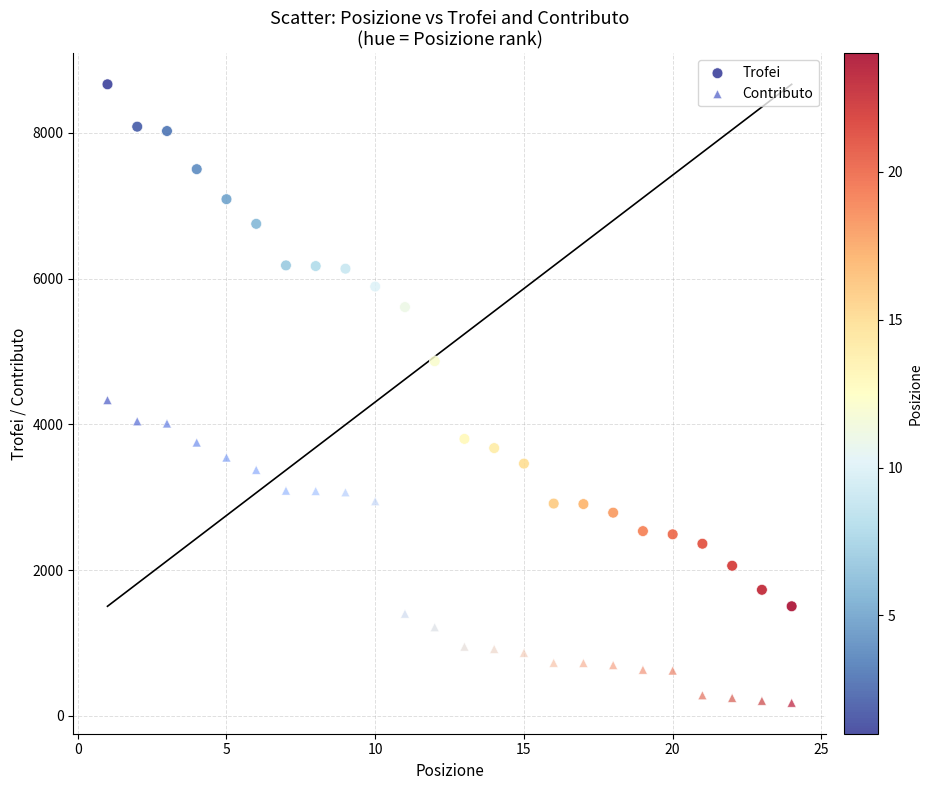

Which series reaches the maximum Y coordinate?

Trofei